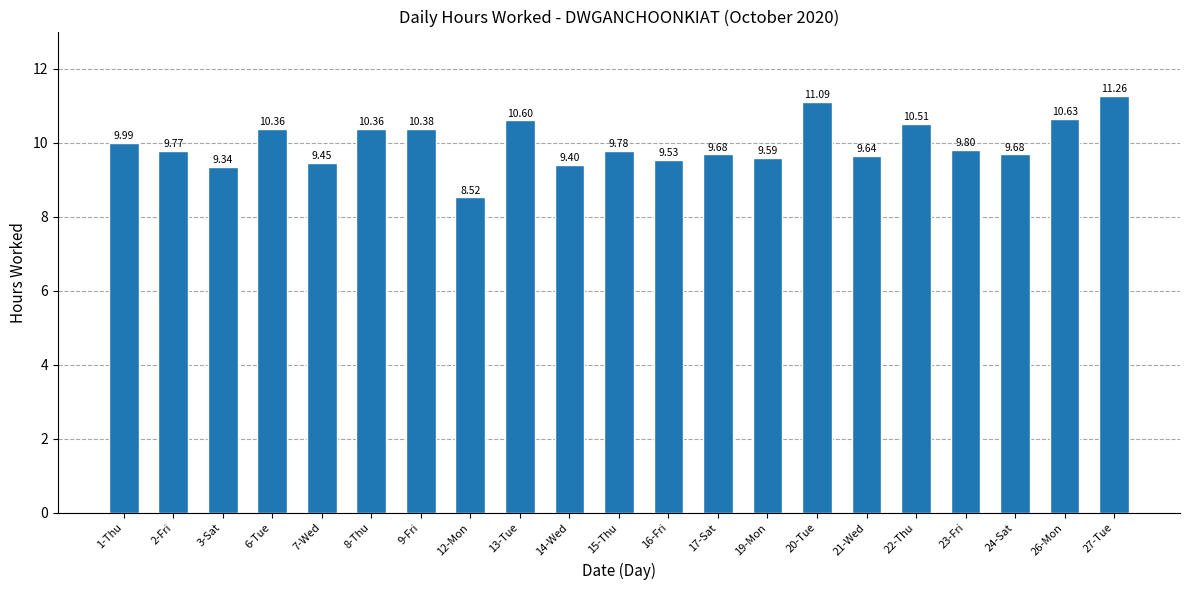

The chart shows a value of 12.8 at 21-Wed. True or false?

False